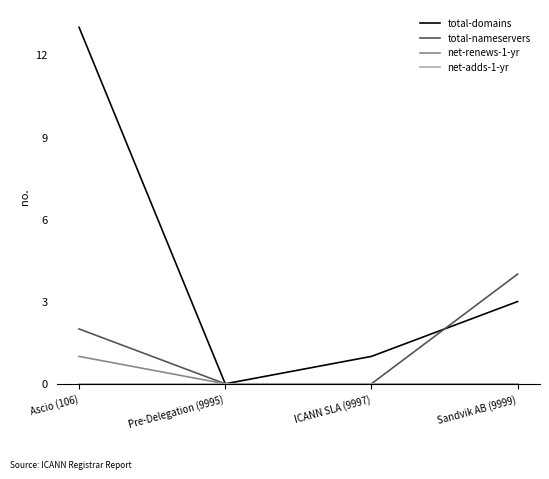

Between ICANN SLA (9997) and Sandvik AB (9999), which series saw the biggest shift?

total-nameservers